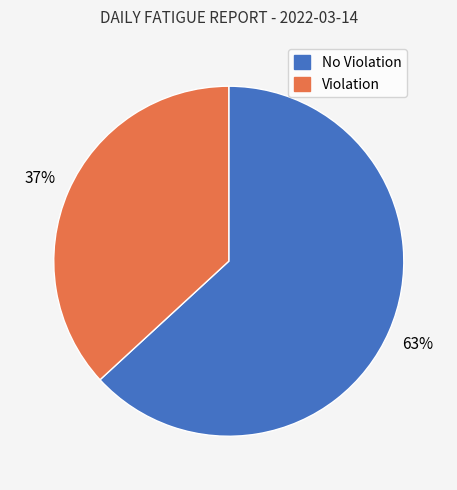

How many segments does this pie chart have?

2